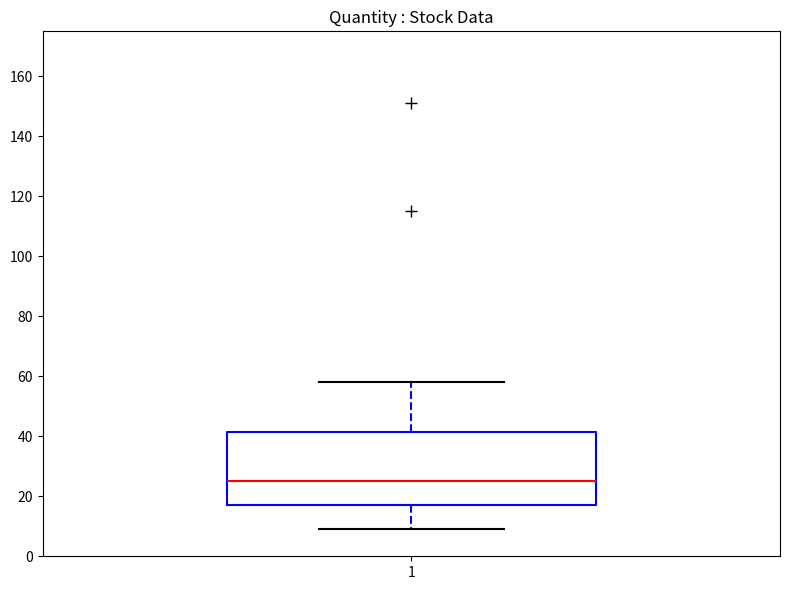

Transcribe this box plot: give where the median line is, the range the box spans, and where the two whiskers end, as read against the y-axis. The values are not printed on the chart, so give them approximately, as read against the axis.

median 26, box 18 to 42, whiskers 10 to 58